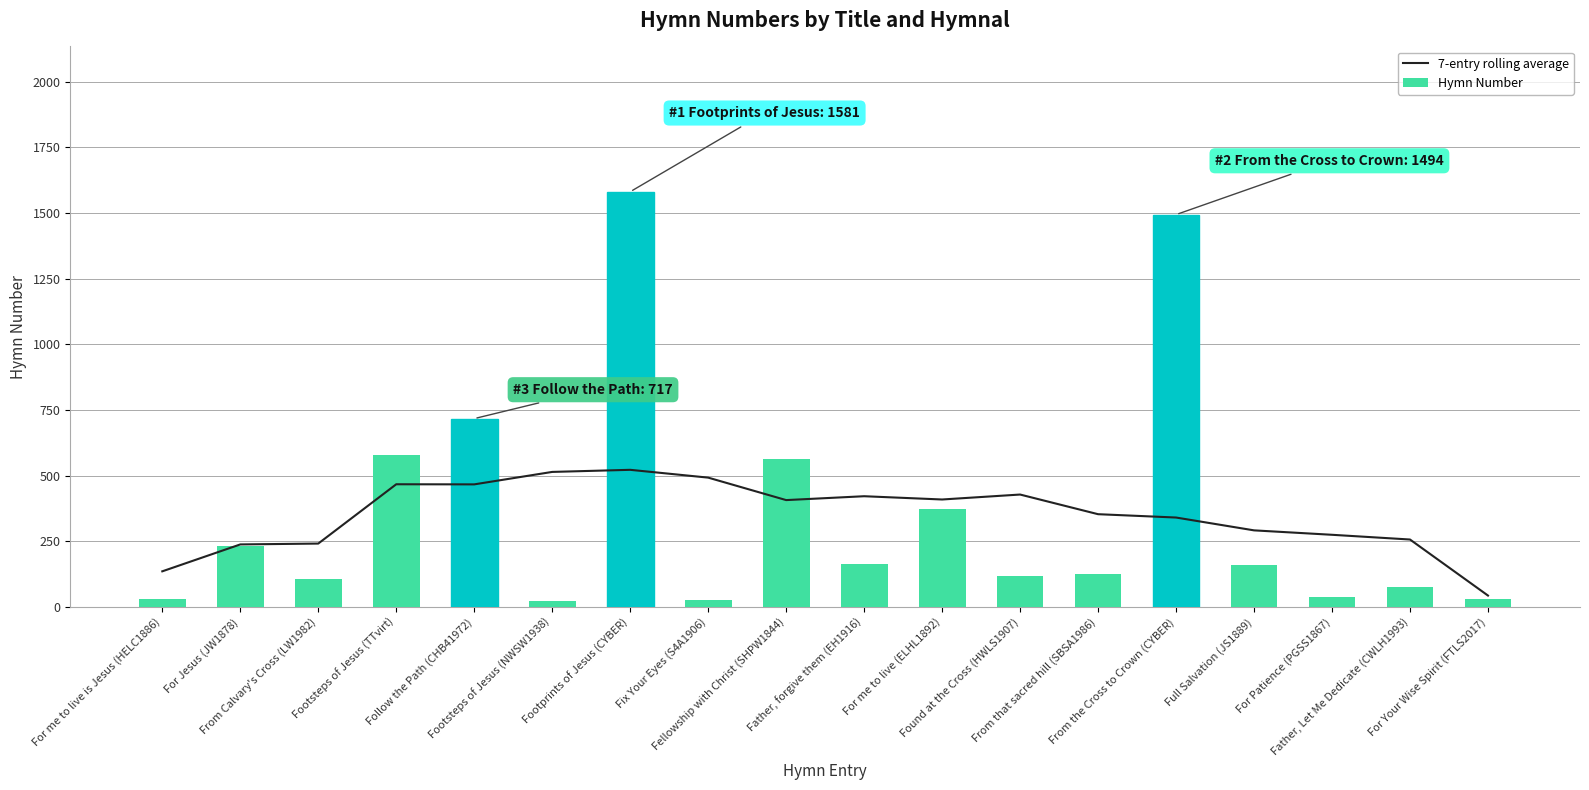

What is the average value of the Hymn Number series?

357